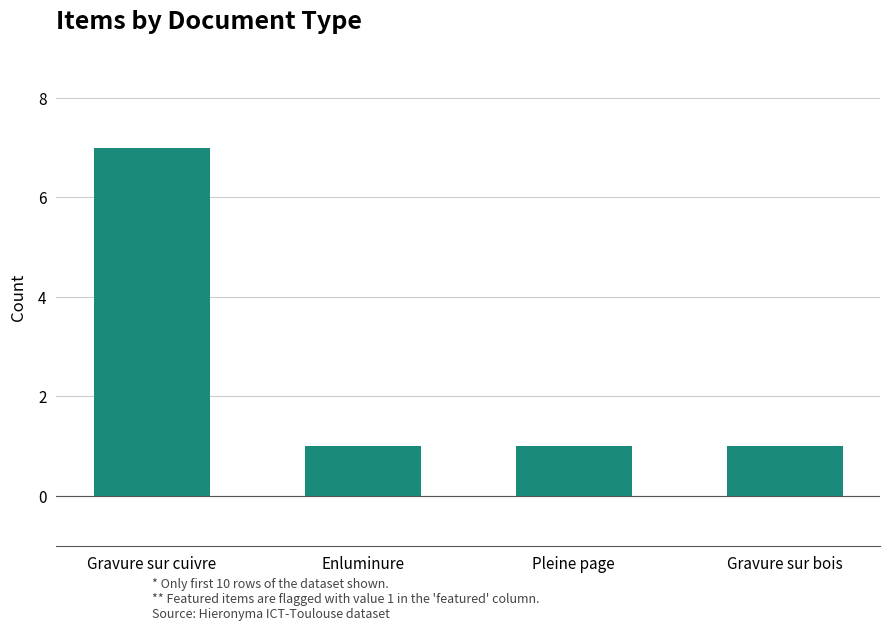

The chart shows a value of 7 at Gravure sur cuivre. True or false?

True